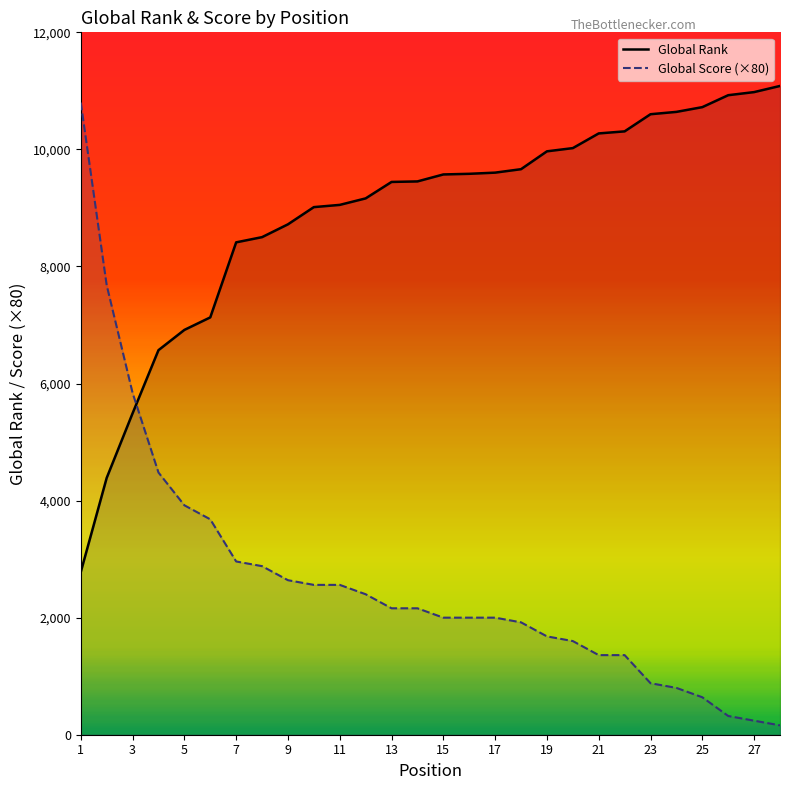

List the series in order of their overall mean, lowest first.

Global Score (×80), Global Rank